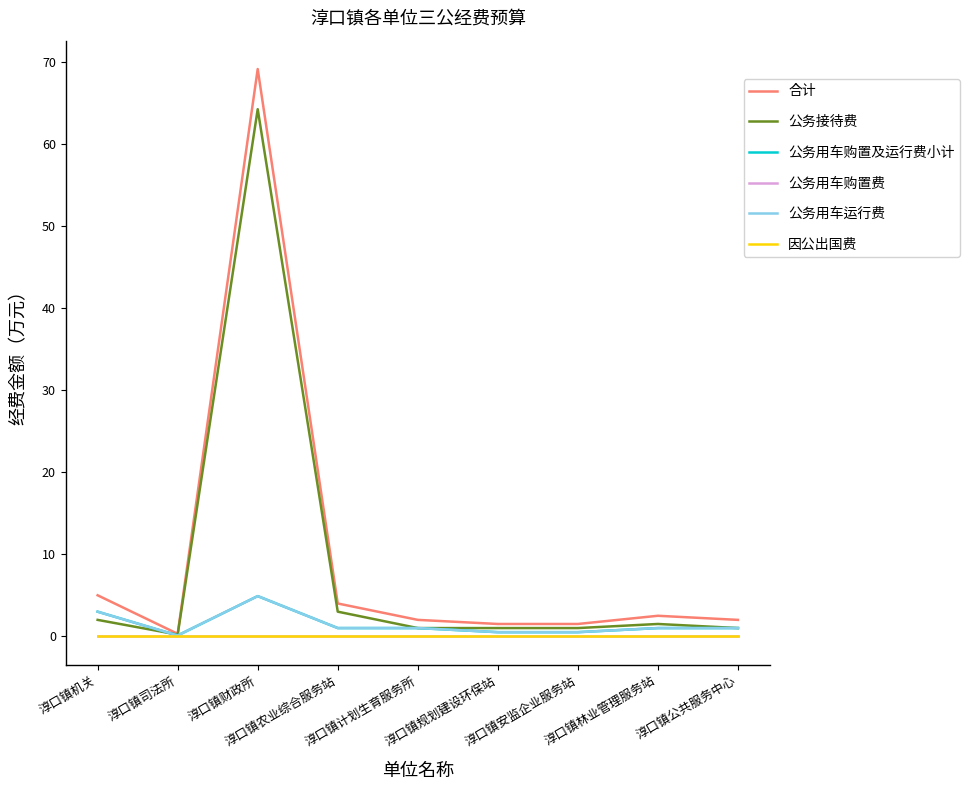

True or false: 公务用车购置及运行费小计 has a value of 1.5 at 淳口镇计划生育服务所.

False